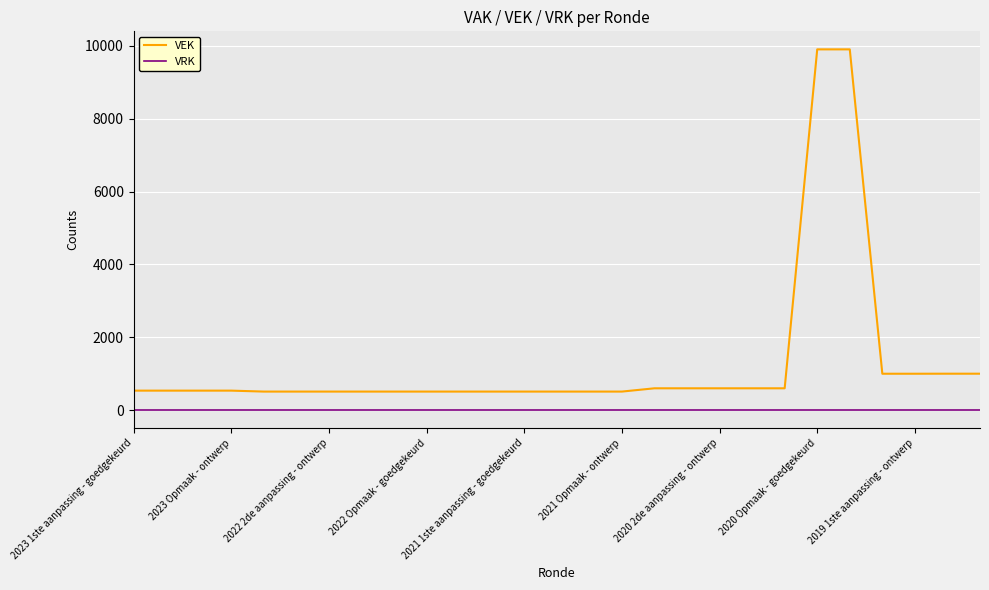

What is the greatest value displayed?

9905